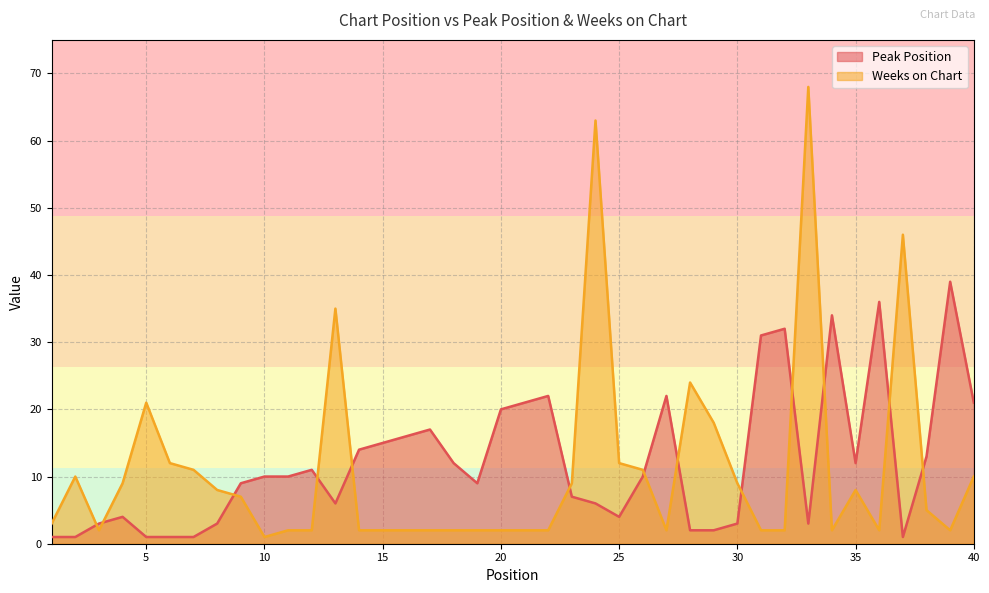

How many values in the Weeks on Chart series exceed 5?

19